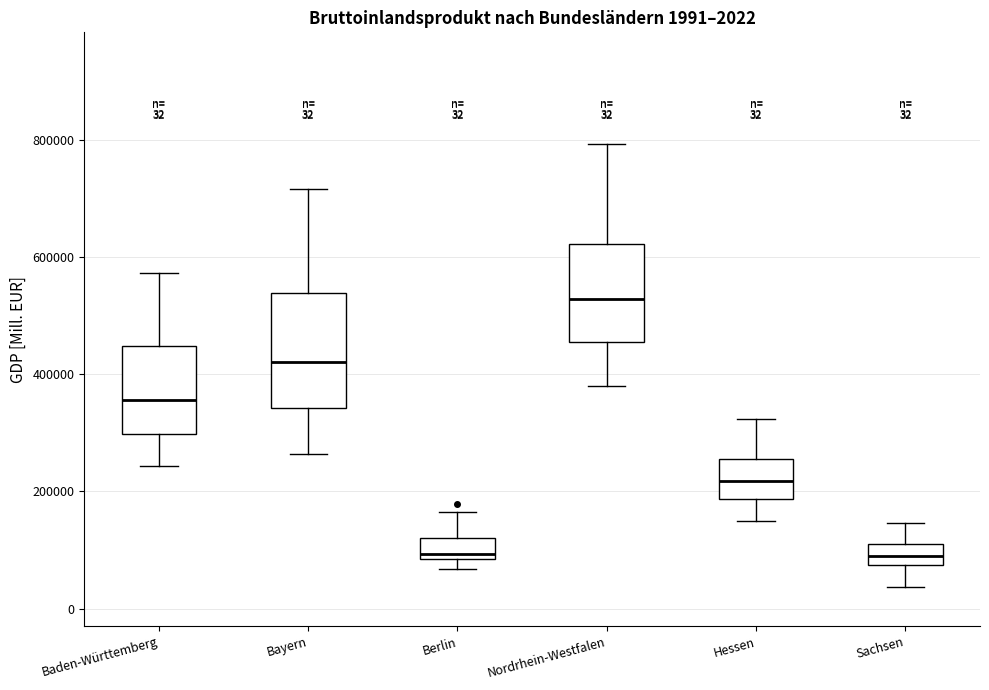

Comparing the boxes themselves (not the whiskers), which one is the tallest?

Bayern